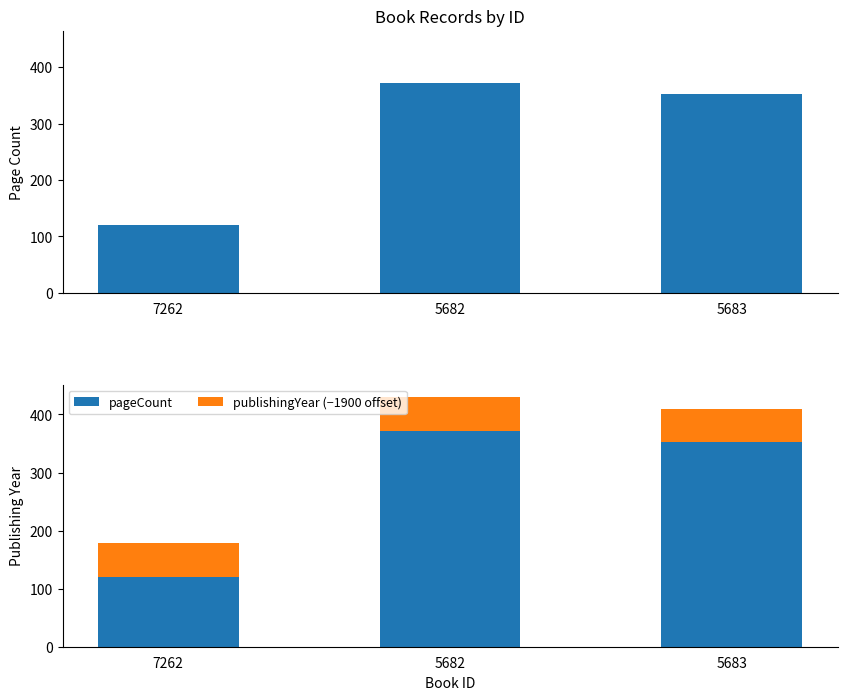

How many bars are there in each group?

2